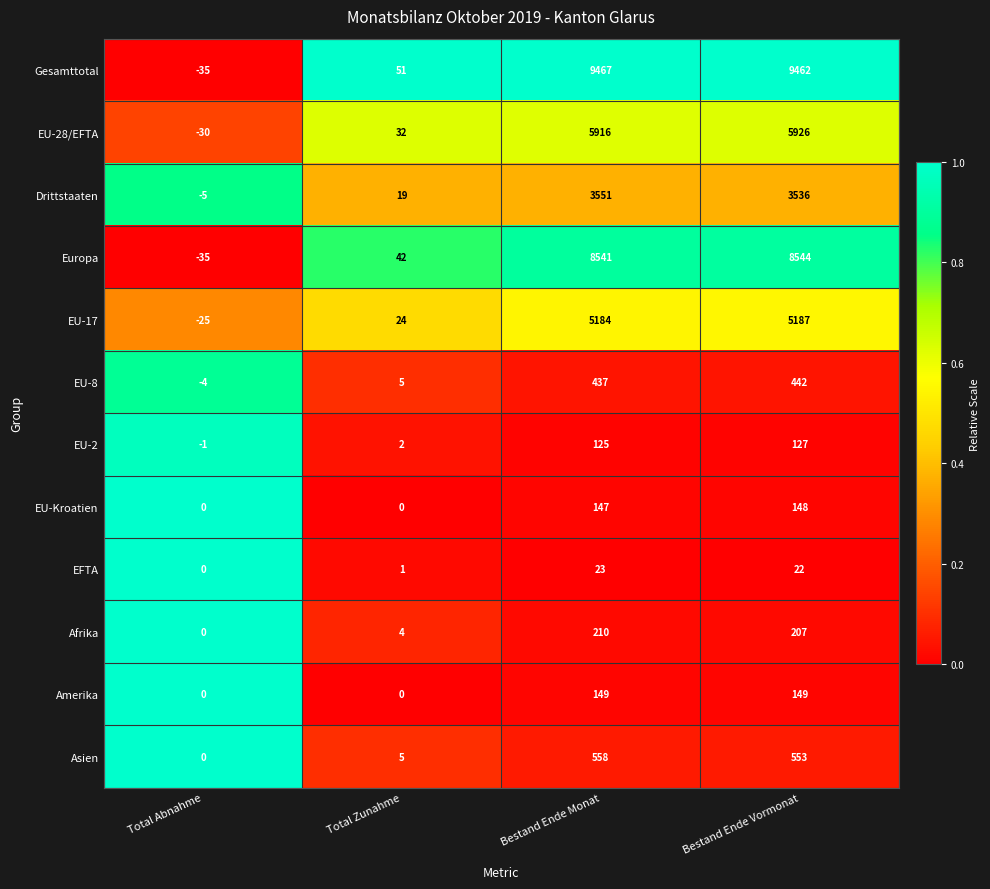

What is the average value of the EU-2 series?

63